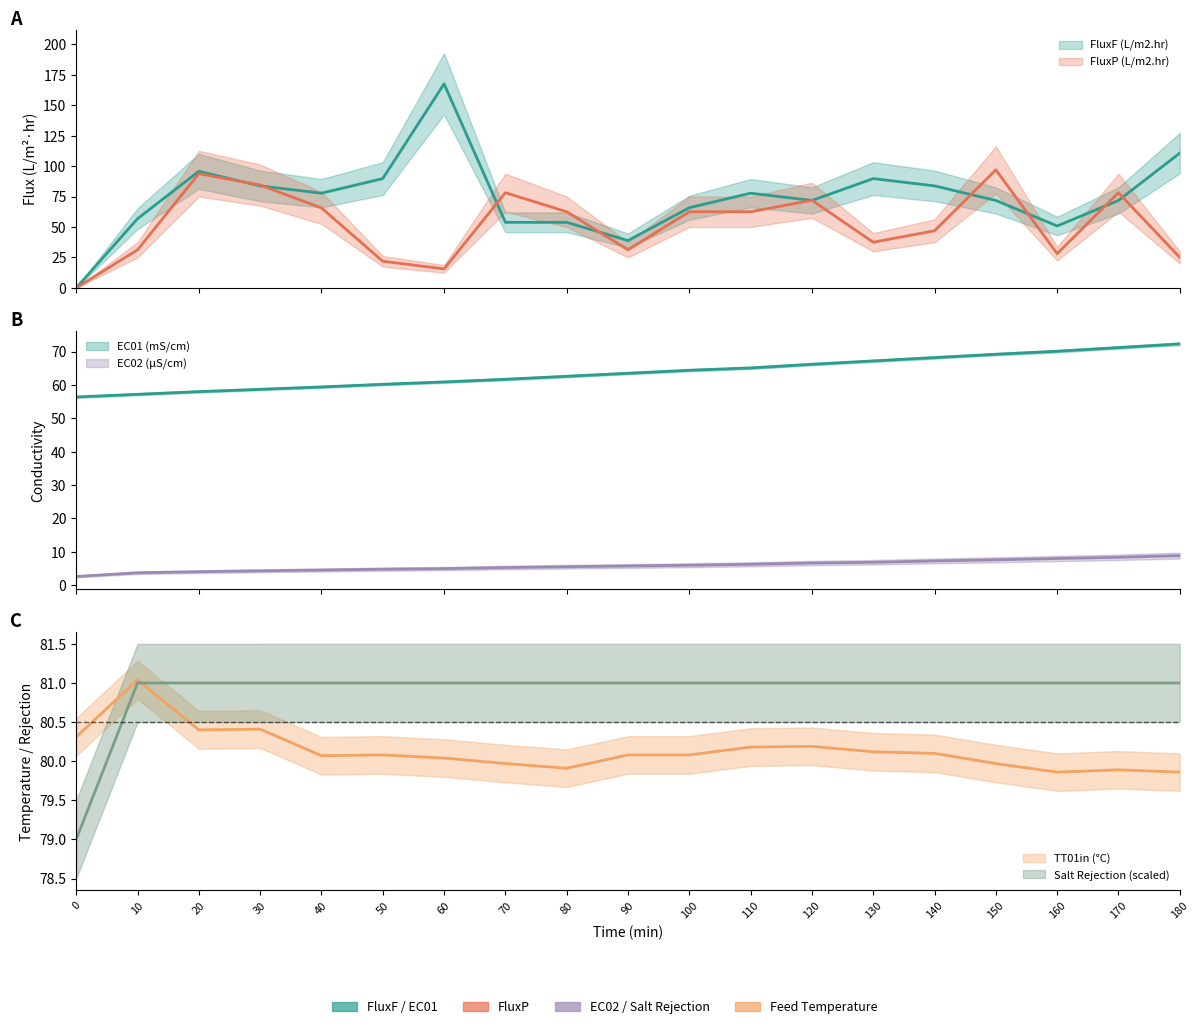

True or false: Salt Rejection (%) and FluxF (L/m2.hr) cross at least once.

True